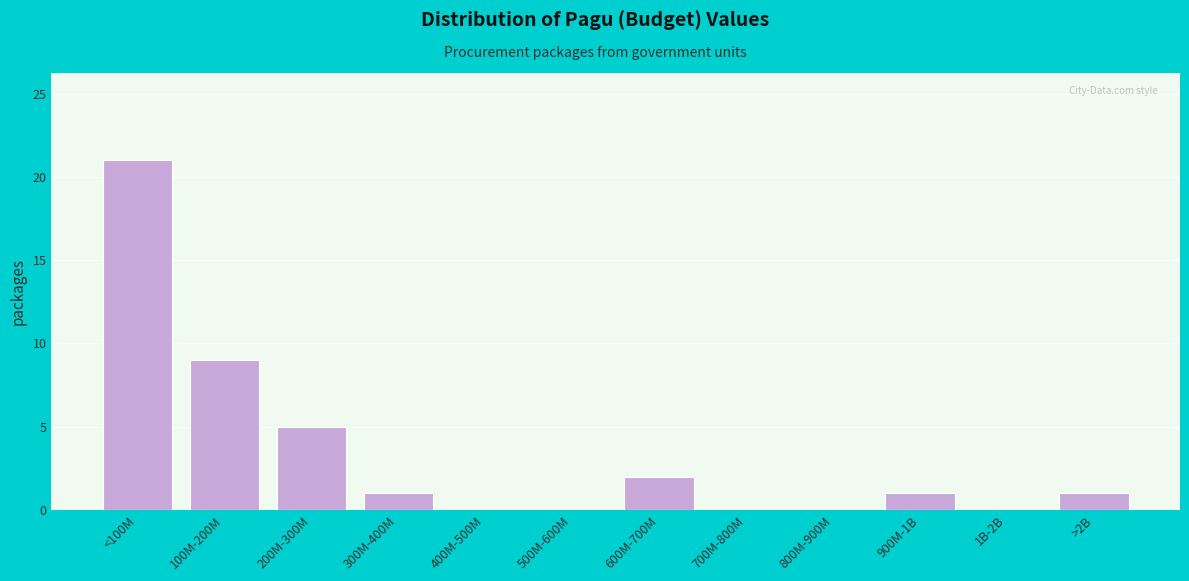

Reading left to right, list all the values displayed in this chart.

<100M=21	100M-200M=9	200M-300M=5	300M-400M=1	400M-500M=0	500M-600M=0	600M-700M=2	700M-800M=0	800M-900M=0	900M-1B=1	1B-2B=0	>2B=1